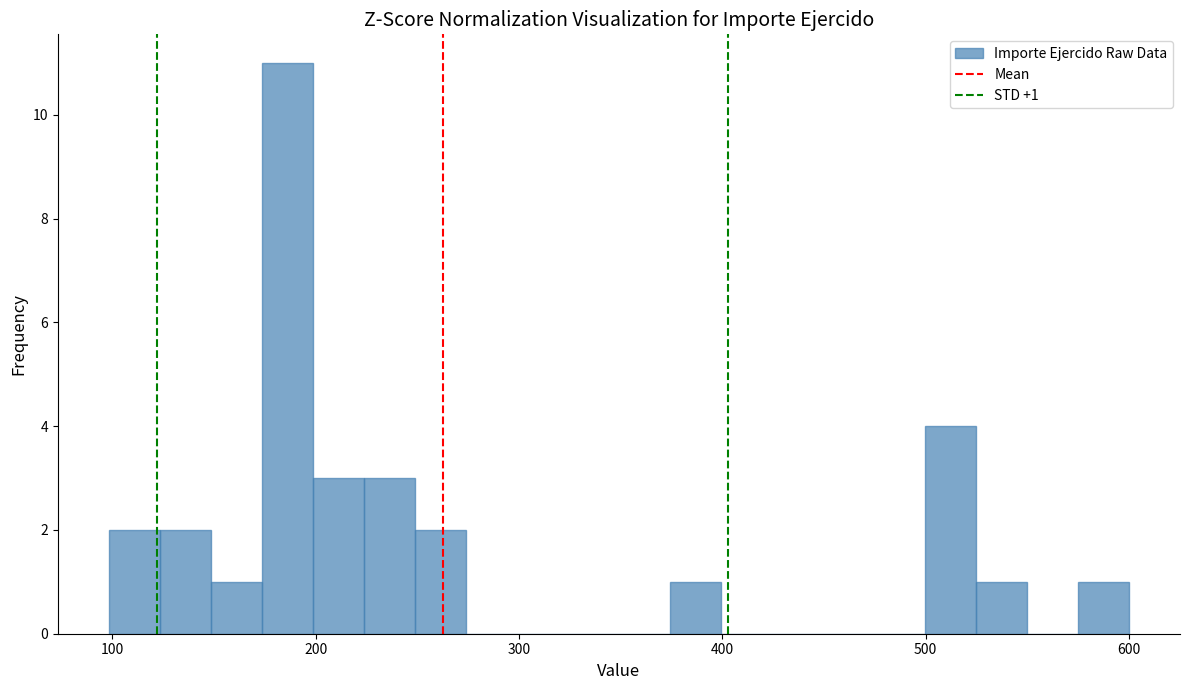

Around what value on the x-axis is the tallest bar? Give the approximate position of its centre, as read against the axis.

190